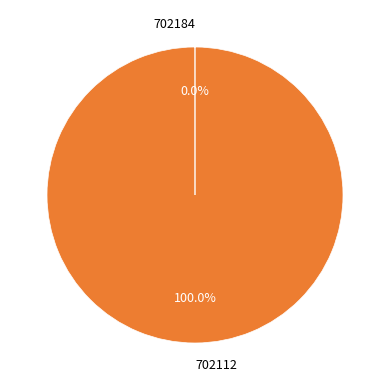

To the nearest percent, what portion does 702112 represent?

100%